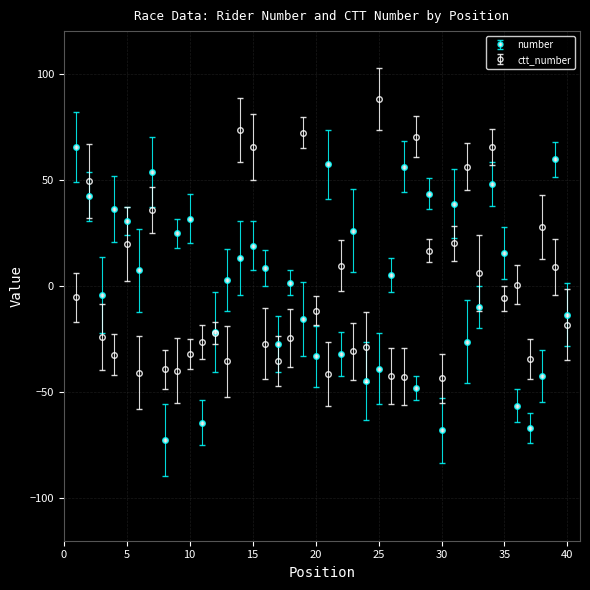

What is the difference between the maximum and minimum values in the ctt_number series?

131.5